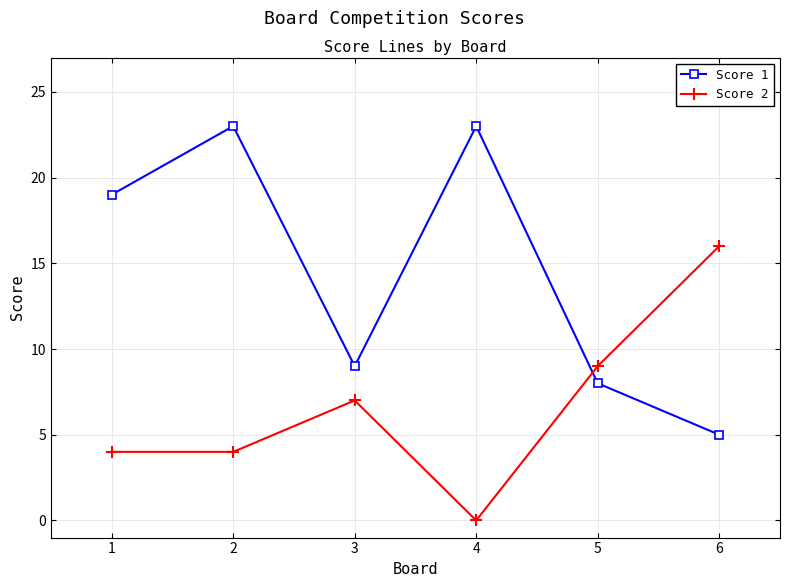

What is the greatest value displayed?

23